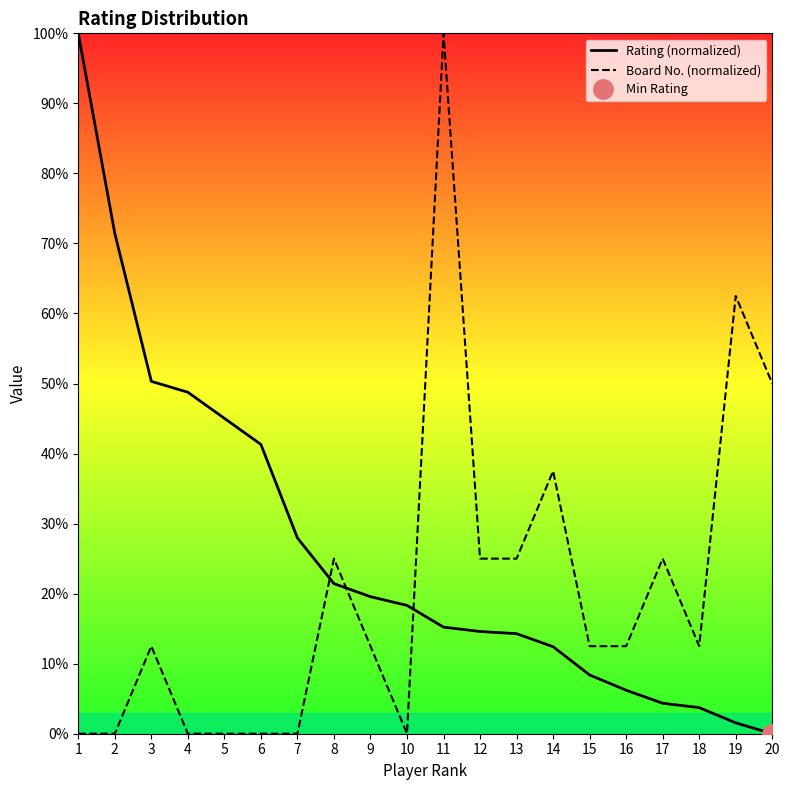

Reading right to left, list all the values displayed in this chart.

Rating (normalized): 20=0.0	19=1.6	18=3.7	17=4.3	16=6.2	15=8.4	14=12.4	13=14.3	12=14.6	11=15.2	10=18.3	9=19.6	8=21.4	7=28.0	6=41.3	5=45.0	4=48.8	3=50.3	2=71.4	1=100.0
Board No. (normalized): 20=50.0	19=62.5	18=12.5	17=25.0	16=12.5	15=12.5	14=37.5	13=25.0	12=25.0	11=100.0	10=0.0	9=12.5	8=25.0	7=0.0	6=0.0	5=0.0	4=0.0	3=12.5	2=0.0	1=0.0